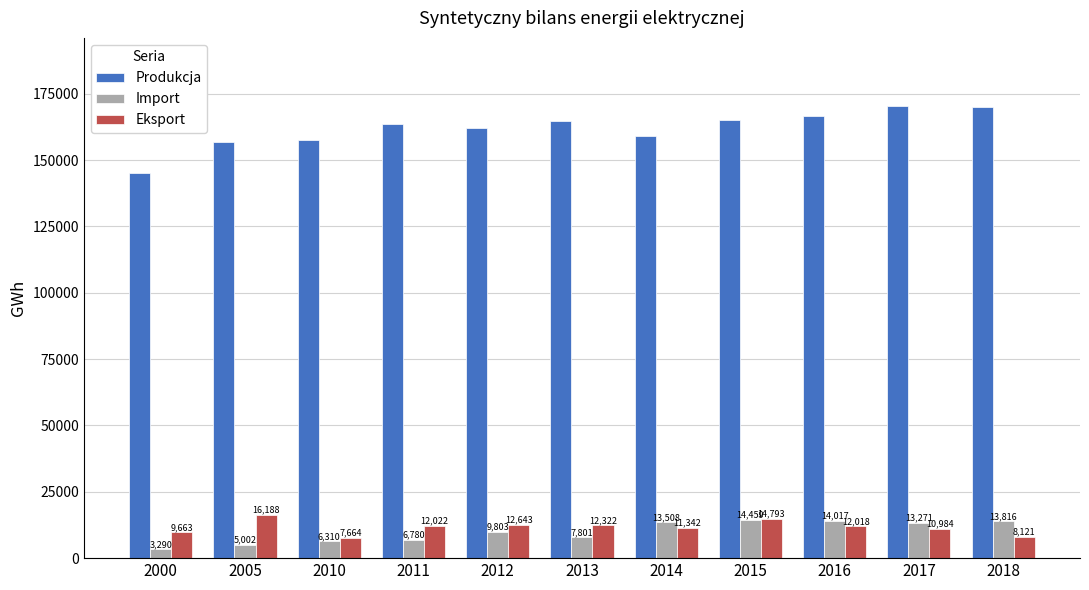

The value of Import at 2011 is 6780. True or false?

True